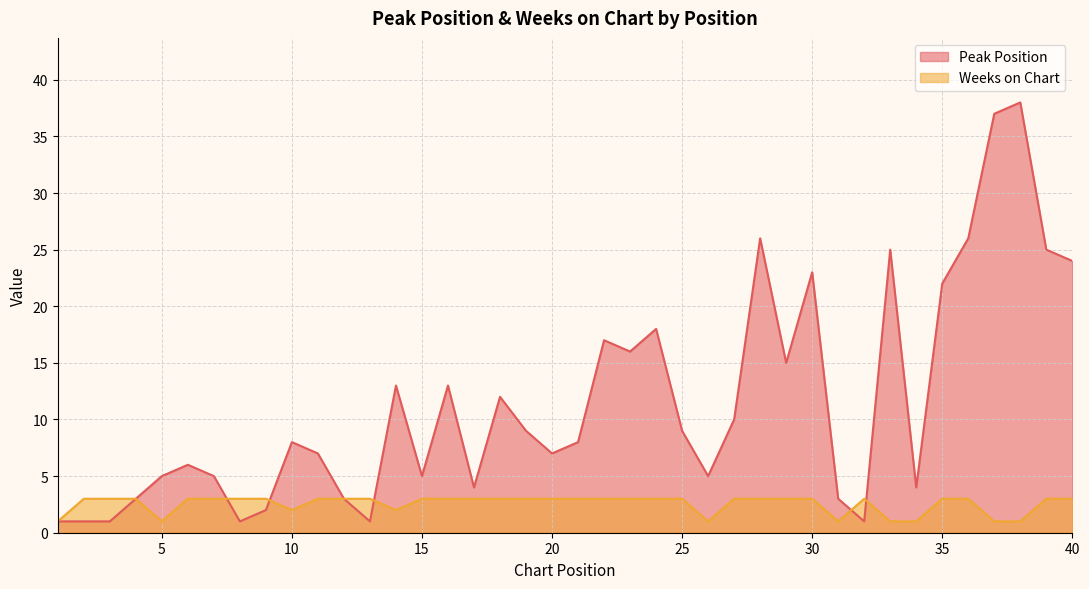

What is the difference between the maximum and minimum values in the Peak Position series?

37